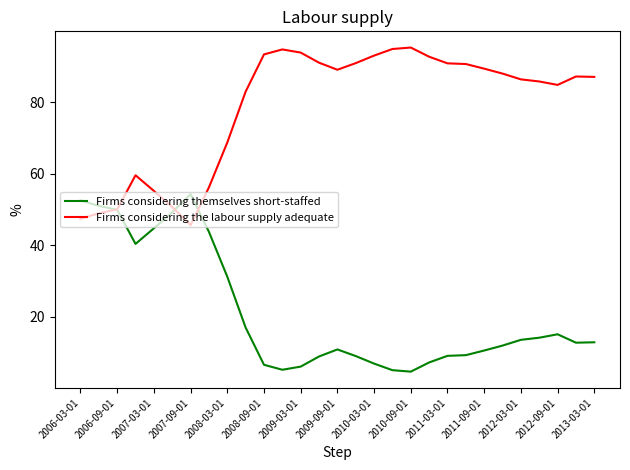

What is the greatest value displayed?

95.3